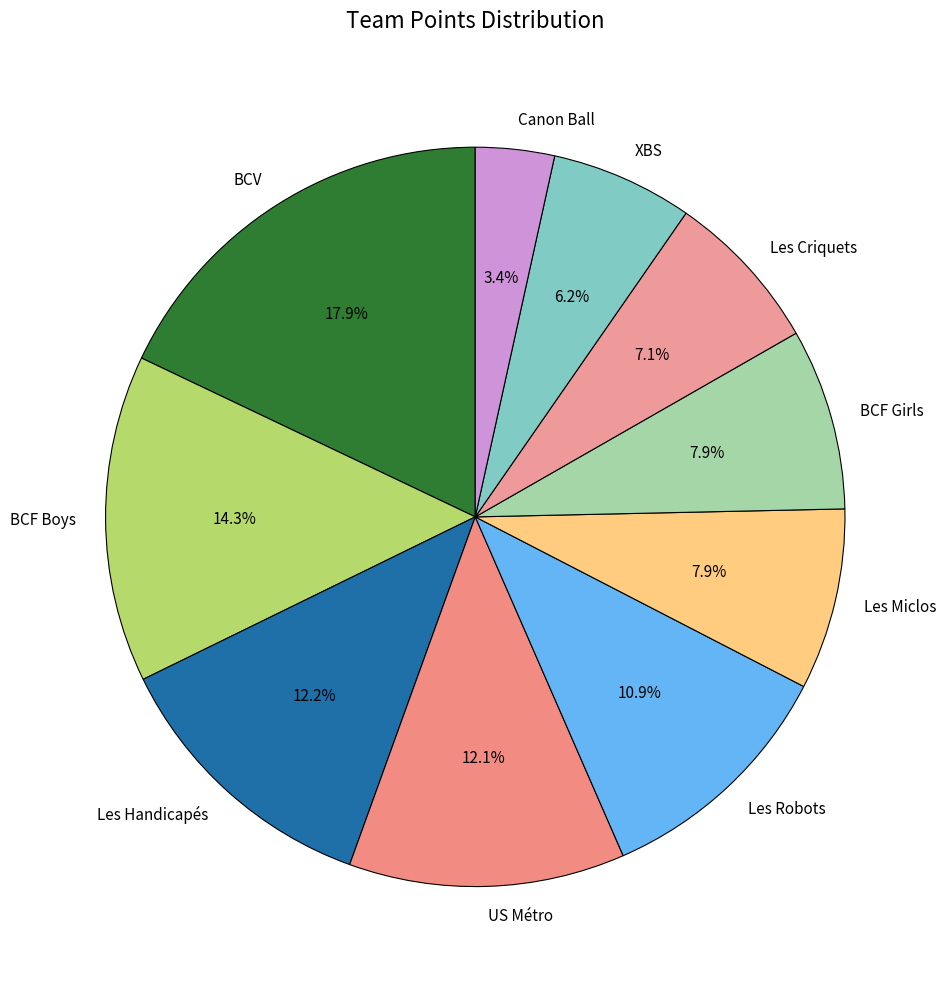

How many slices are in this pie chart?

10